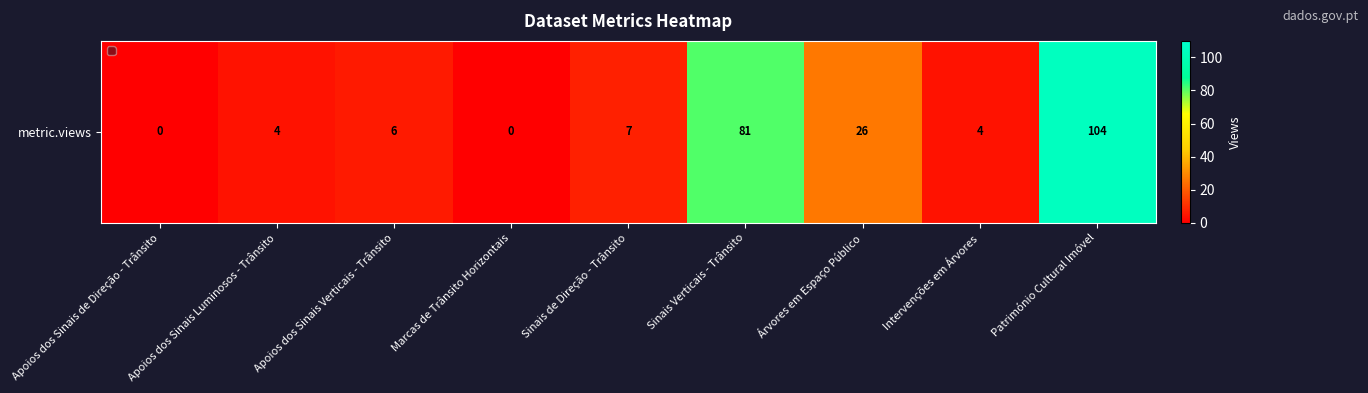

Where does the data first go above 6?

Sinais de Direção - Trânsito